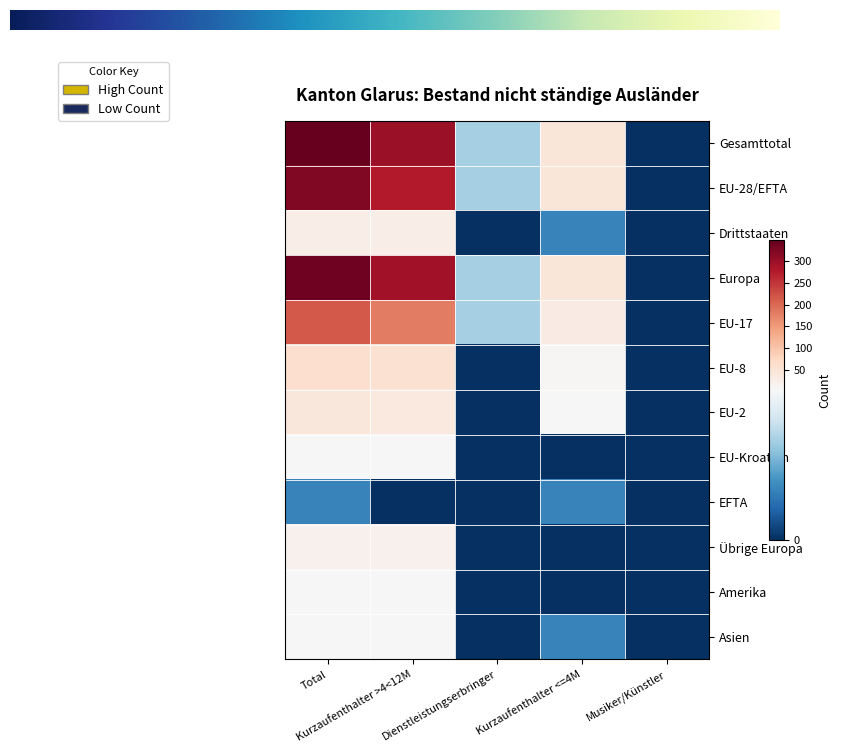

Between Total and Kurzaufenthalter >4<12M, which series saw the biggest shift?

Gesamttotal